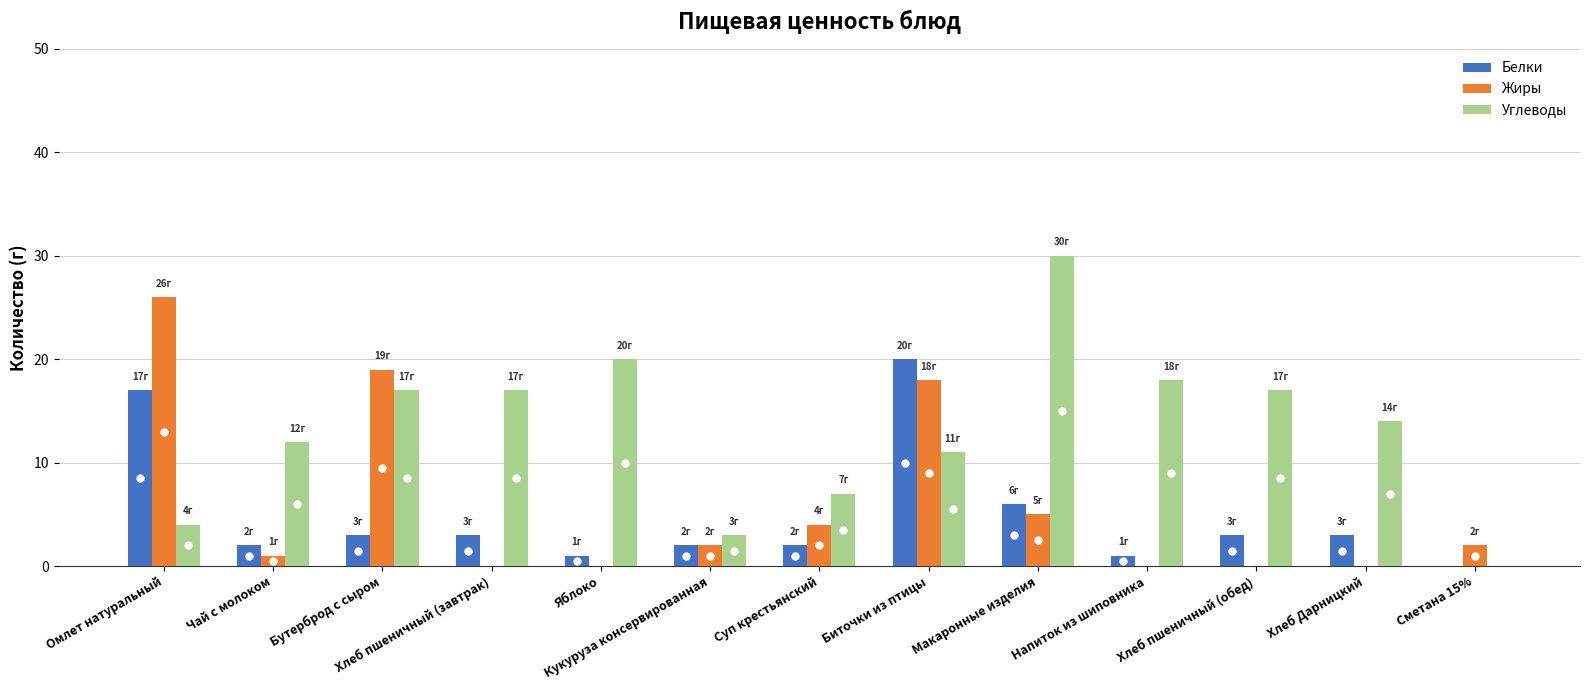

The Жиры series shows 25 at Биточки из птицы. True or false?

False